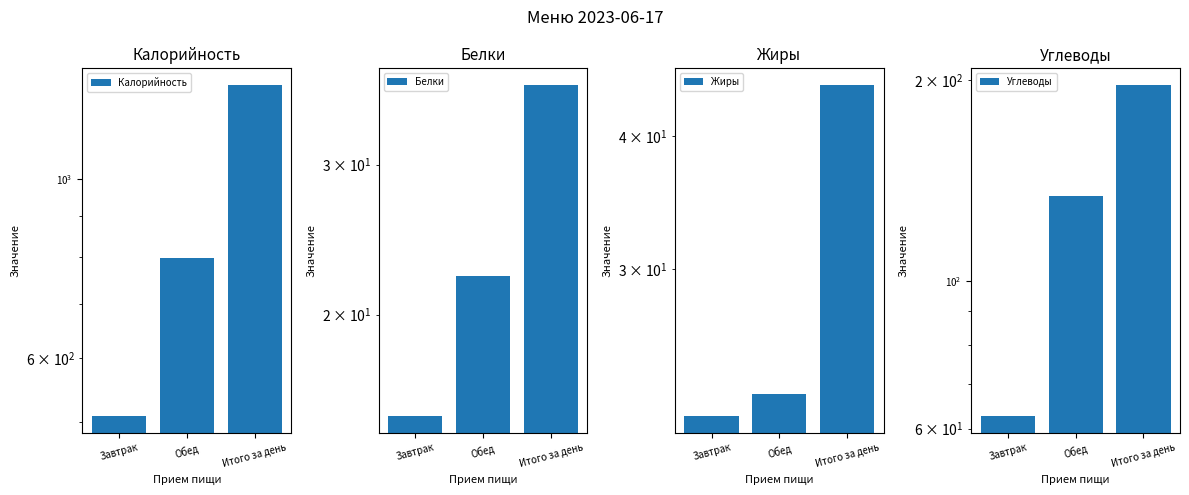

Is the value of Калорийность at Завтрак greater than the value of Жиры at Обед?

Yes